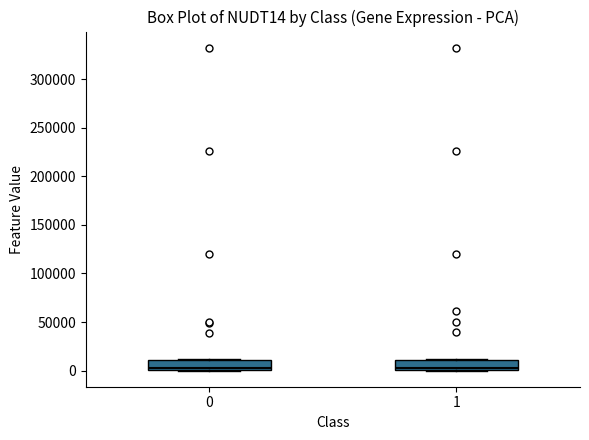

Reading left to right, read every box against the y-axis: the position of its median line, the range the box covers, and the ends of its whiskers. The values are not printed on the chart, so give them approximately, as read against the axis.

0: median 0 (just above the box's lower edge), box 0 to 10000, whiskers 0 to 10000
1: median 5000, box 0 to 10000, whiskers 0 to 10000